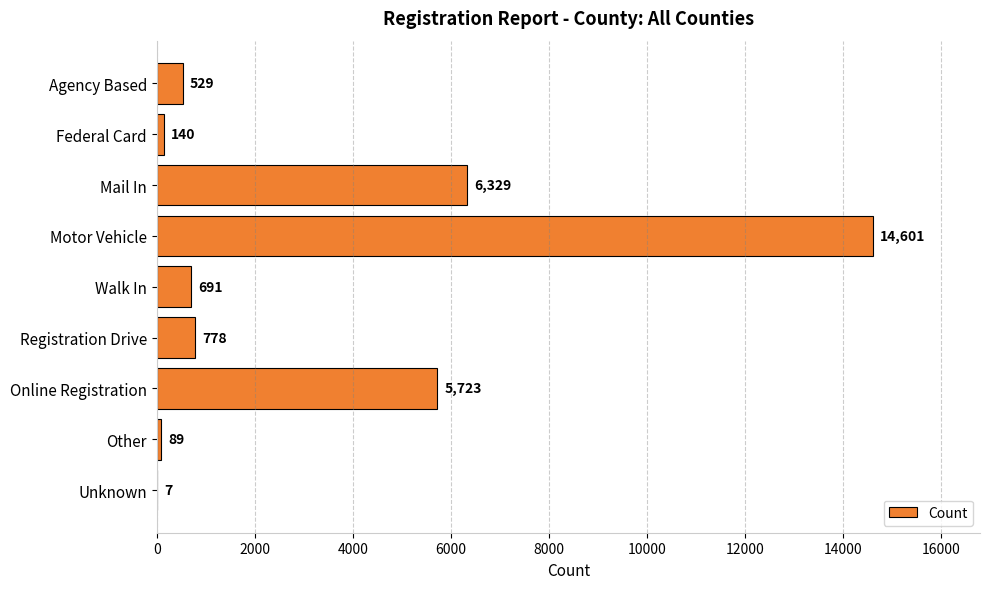

At which label is the value closest to 7304?

Mail In